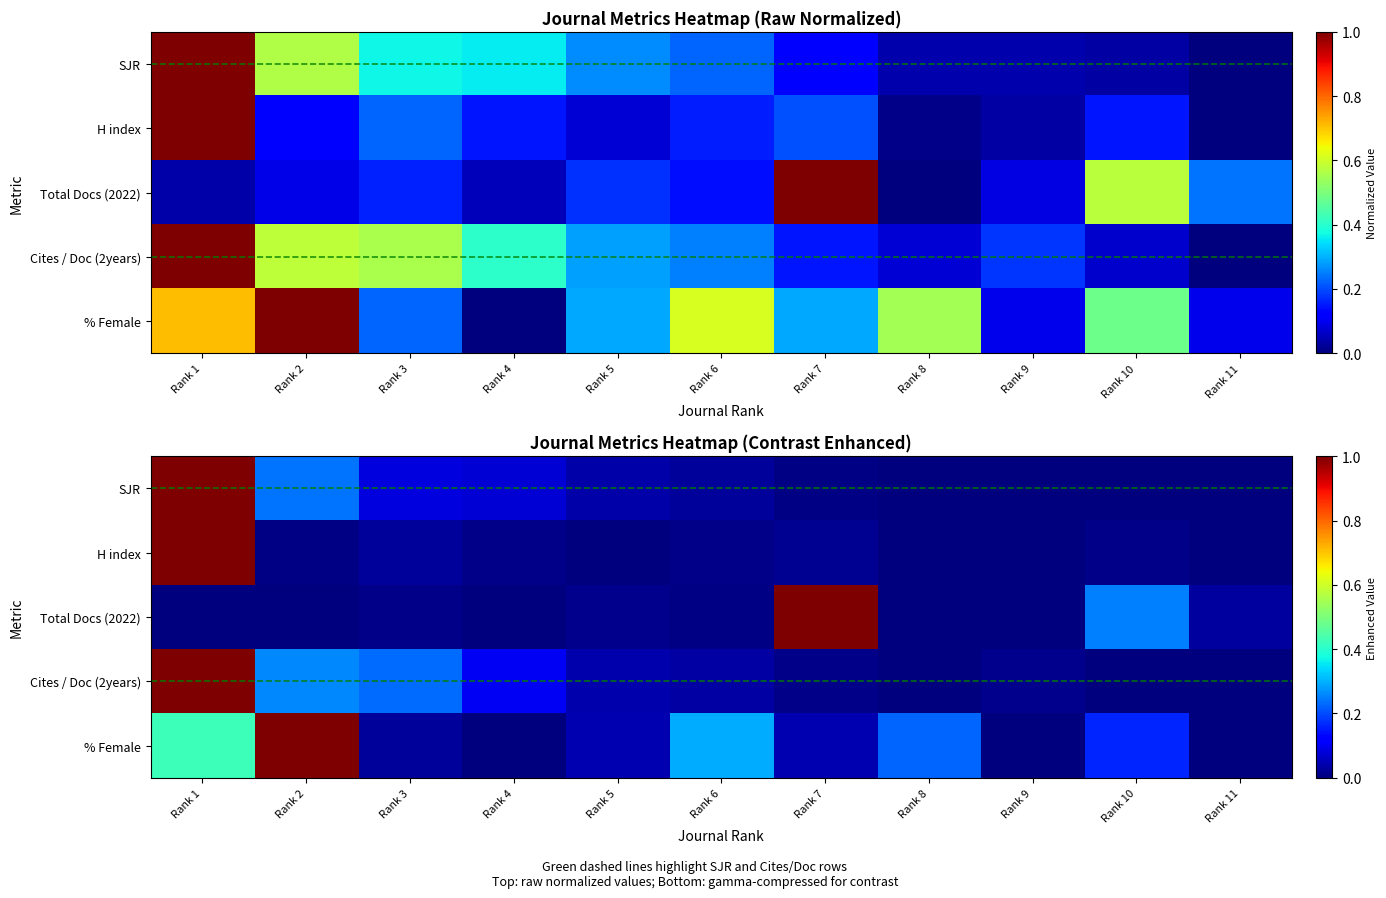

The value of Cites / Doc (2years) at Rank 10 is 0.0. True or false?

True